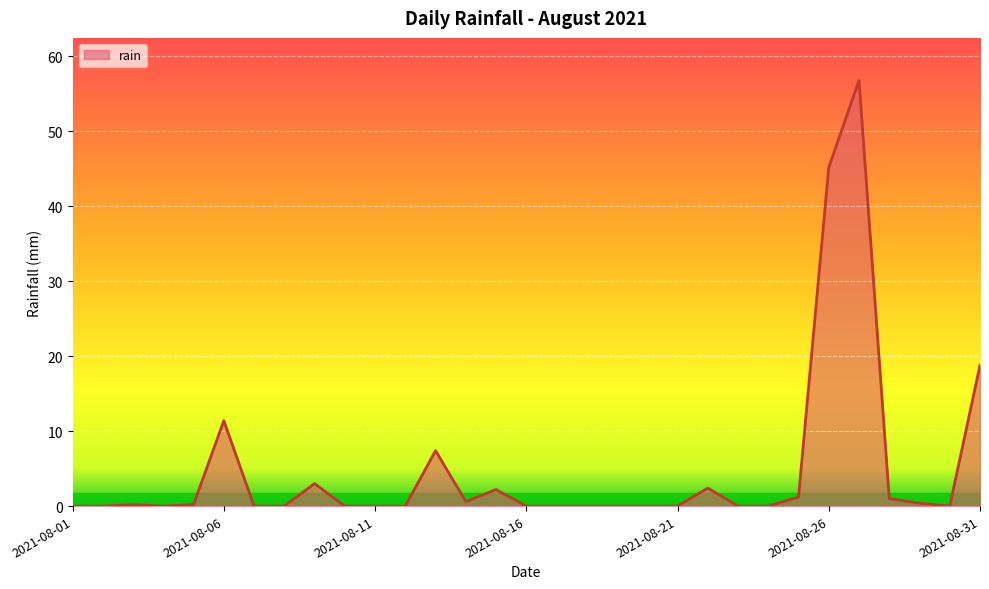

What is the difference between the maximum and minimum values?

56.8